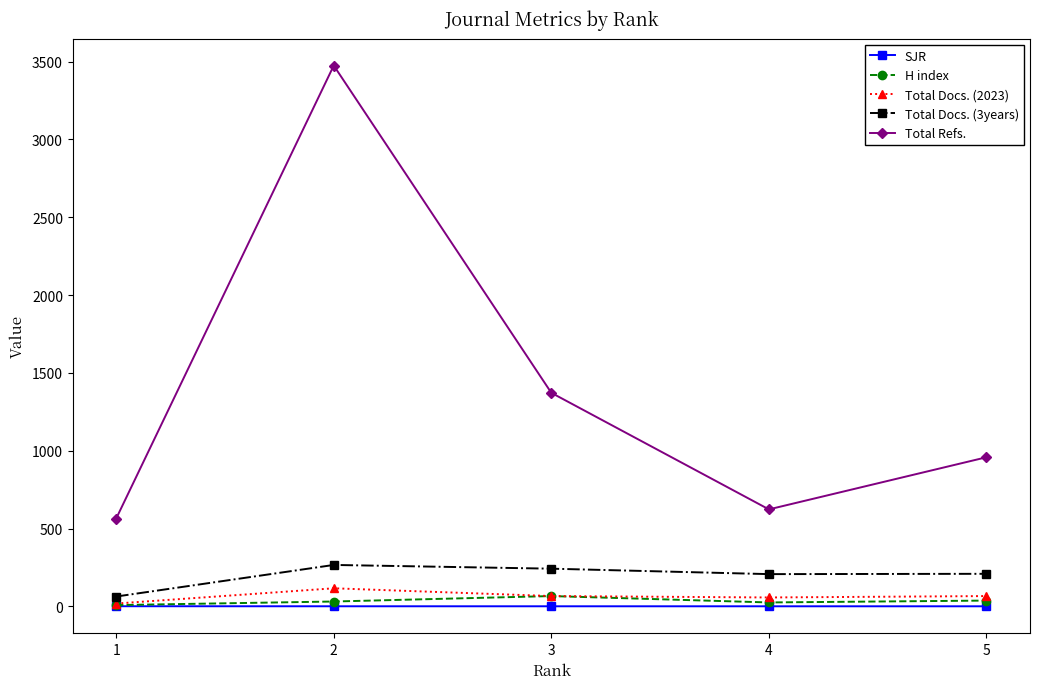

True or false: H index and Total Refs. intersect in this chart.

False